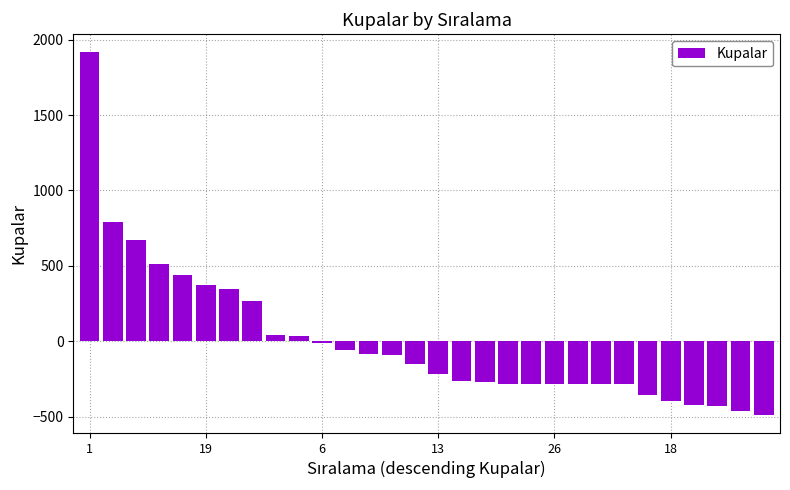

What is the difference between the maximum and minimum values?

2401.0